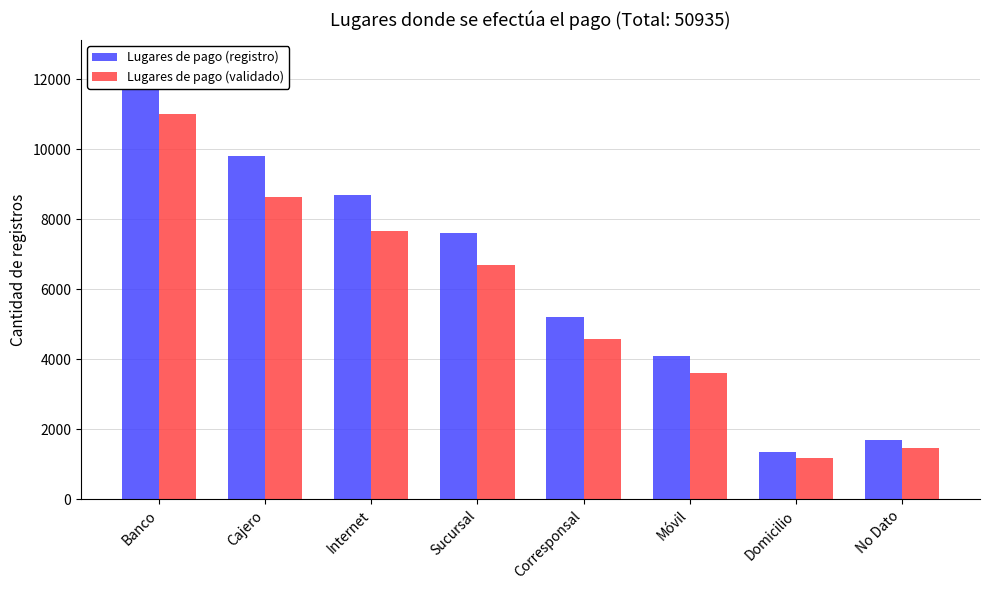

What is the smallest value displayed?

1188.0